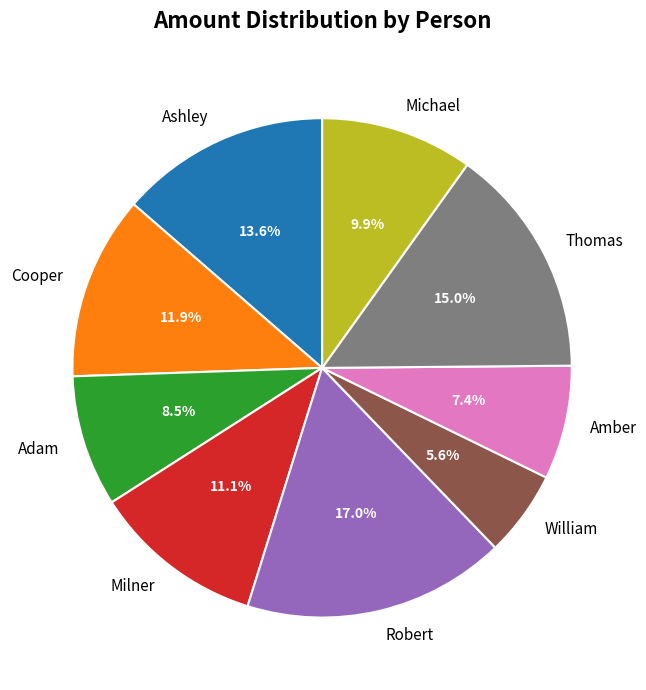

Rank the categories by value from highest to lowest.

Robert, Thomas, Ashley, Cooper, Milner, Michael, Adam, Amber, William